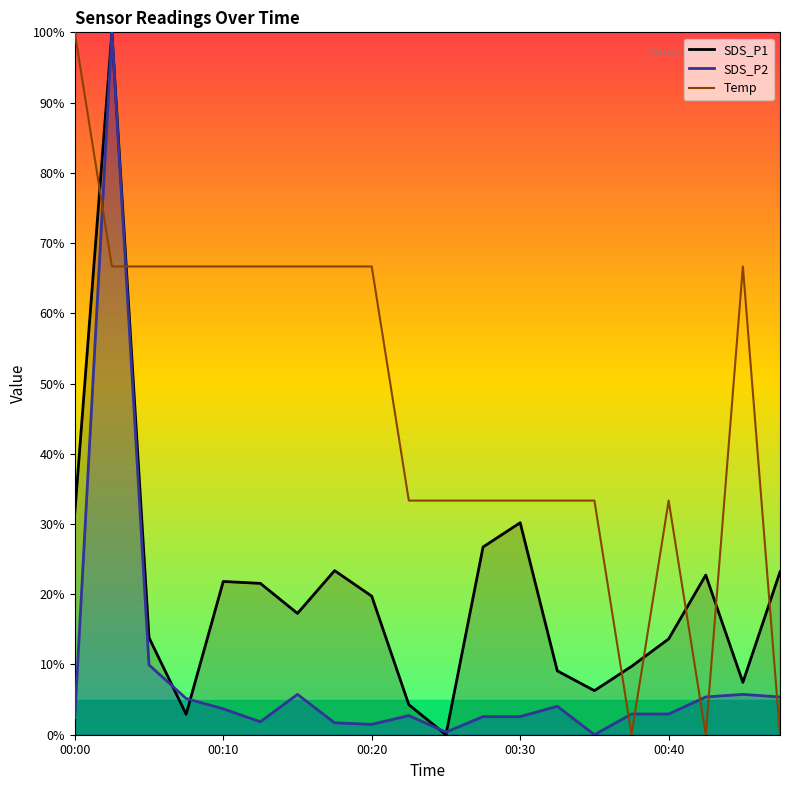

What are all the series names shown in the legend?

SDS_P1, SDS_P2, Temp